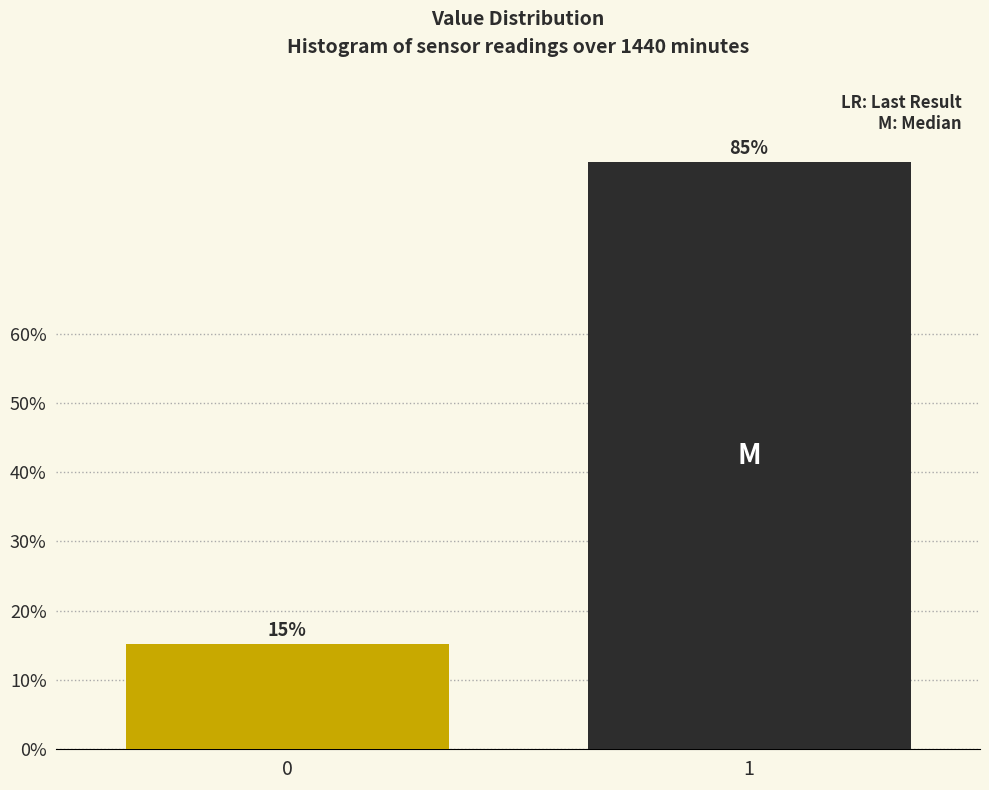

The chart shows a value of 84.8 at 1. True or false?

True